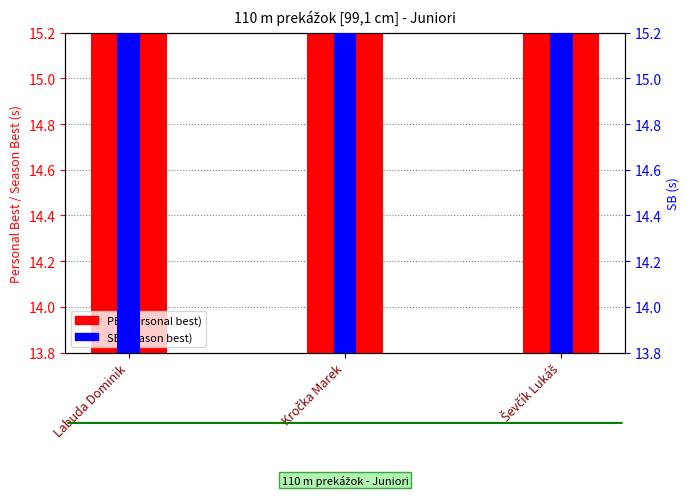

Does the chart contain any negative values?

No